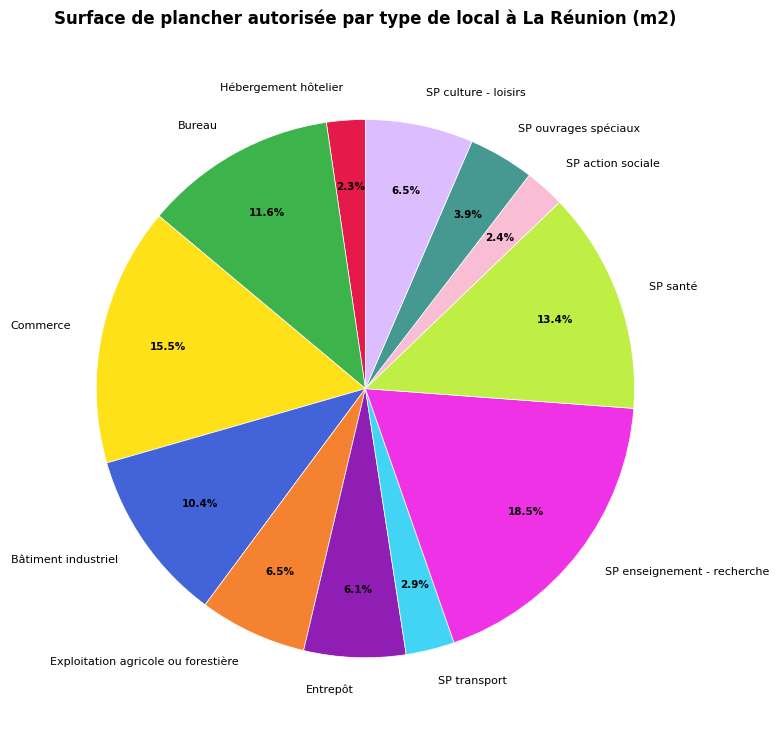

What is the total percentage of Entrepôt and SP action sociale?

8.5%